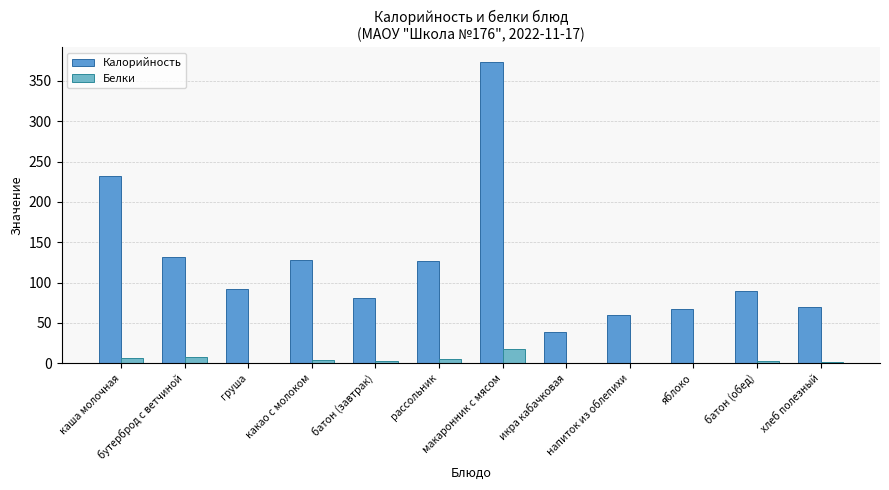

At which category is the sum across all series the highest?

макаронник с мясом